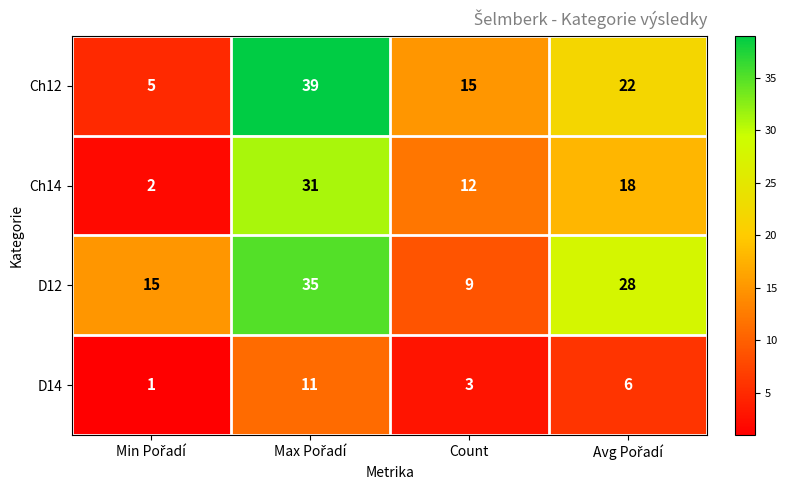

At how many categories does at least one series exceed 6?

4